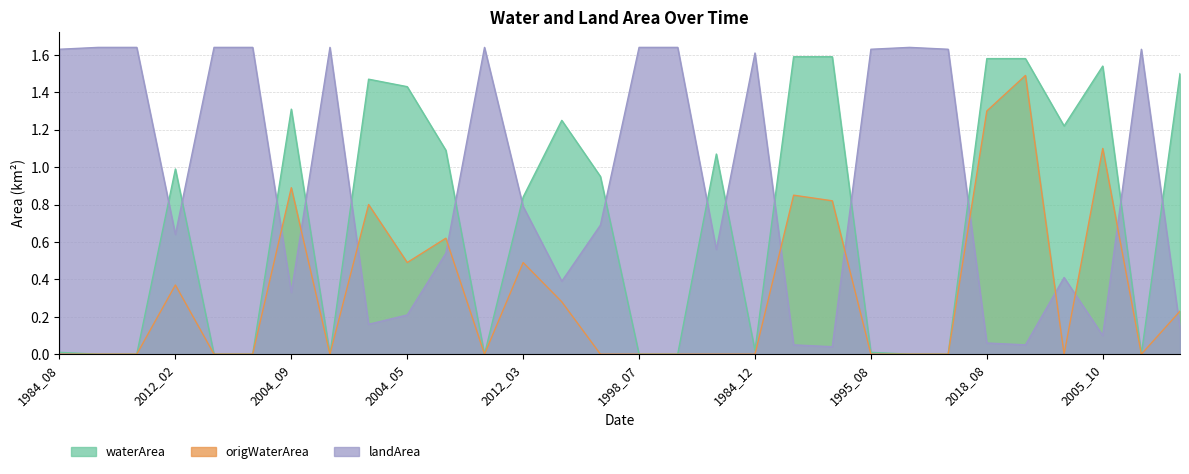

Is the value of waterArea at 2002_05 greater than the value of landArea at 2012_09?

Yes